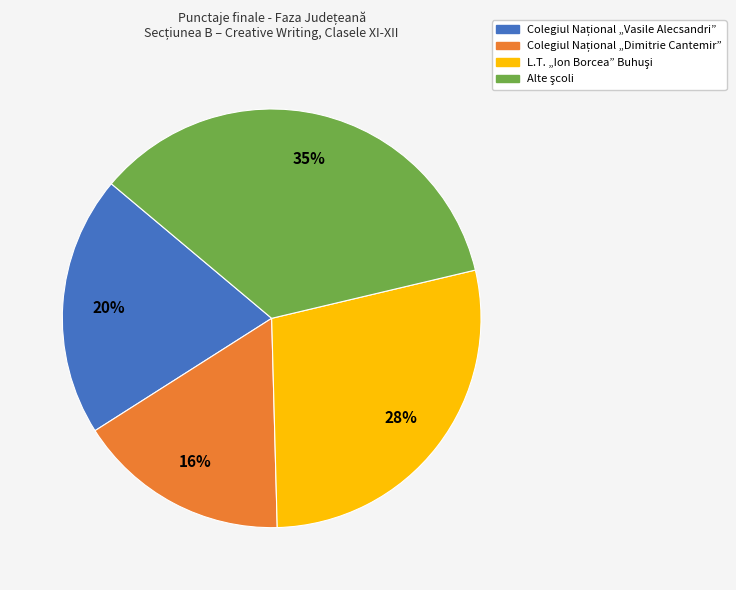

Is there a majority slice in this chart?

No